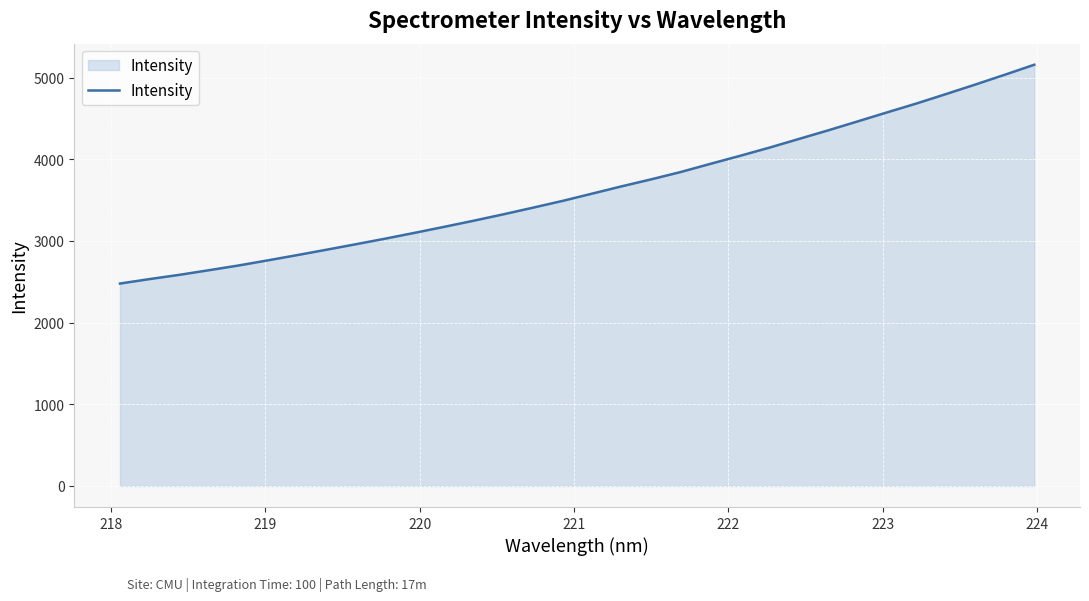

What is the difference between the maximum and minimum values?

2678.5